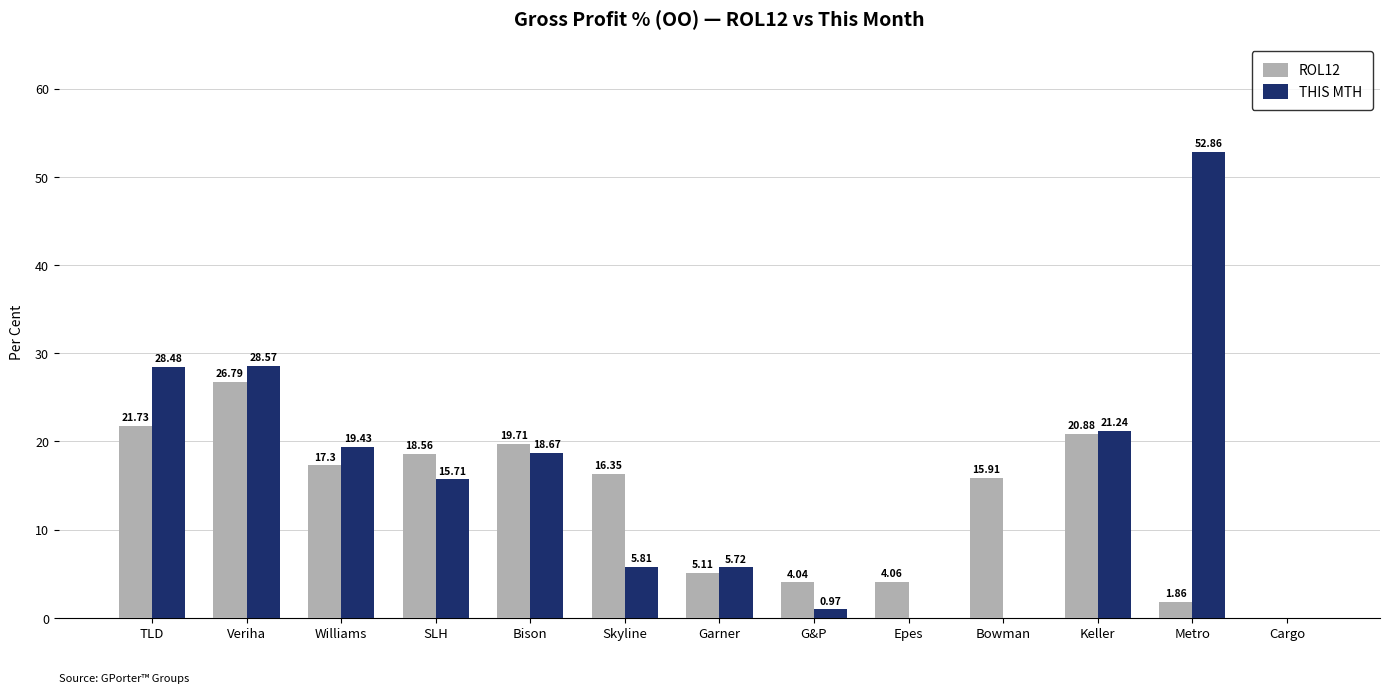

What are all the series names shown in the legend?

ROL12, THIS MTH